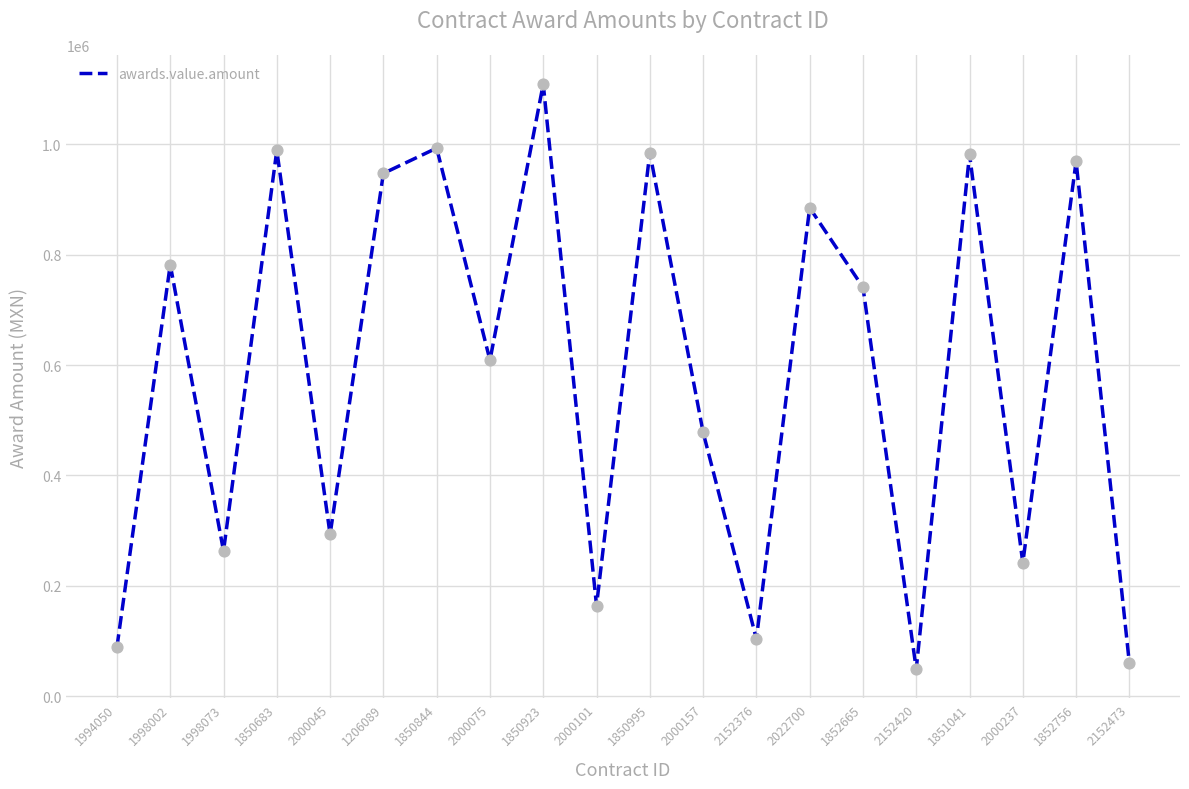

What is the ratio of the value at 1850923 to the value at 1850844?

1.1